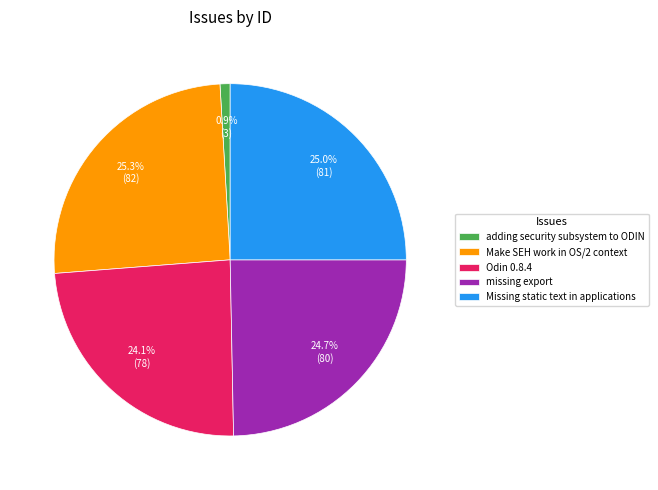

Is there a majority slice in this chart?

No